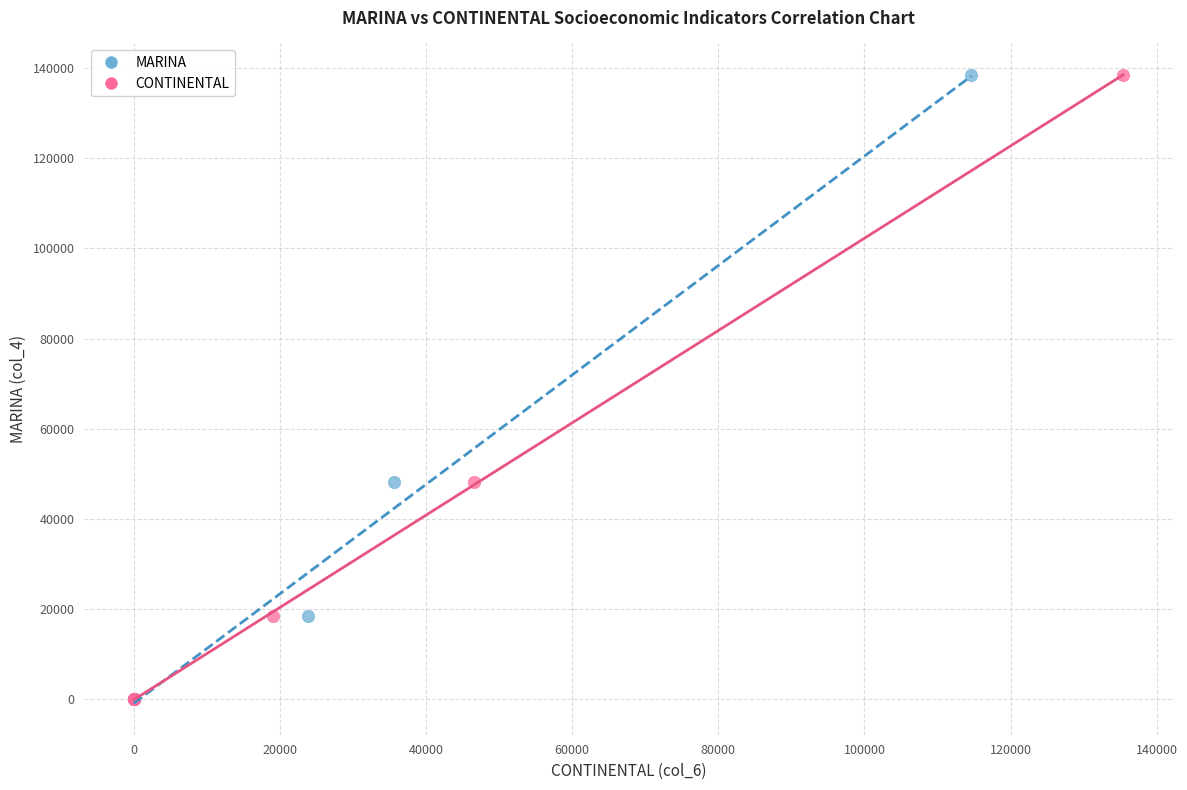

What are all the series names shown in the legend?

MARINA, CONTINENTAL